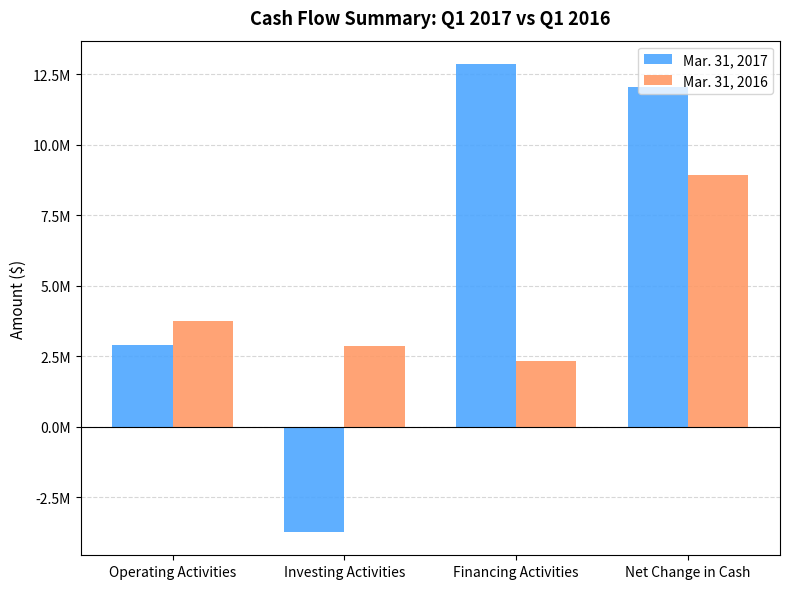

Which series has the widest spread of values?

Mar. 31, 2017